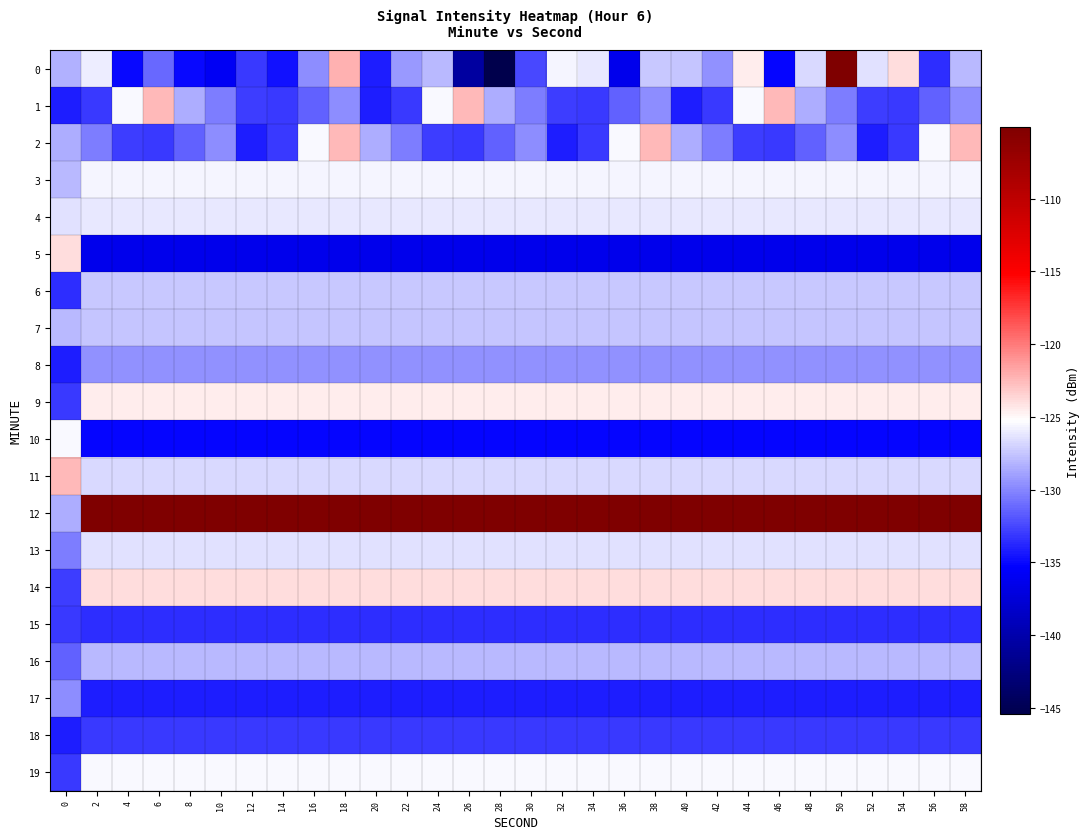

Reading left to right, list all the values displayed in this chart.

0: 0=-128.3	2=-125.9	4=-134.9	6=-131.2	8=-135.0	10=-136.0	12=-133.0	14=-134.6	16=-129.8	18=-122.2	20=-134.1	22=-129.3	24=-127.9	26=-140.6	28=-145.5	30=-132.4	32=-125.6	34=-126.2	36=-136.3	38=-127.3	40=-127.6	42=-129.5	44=-124.6	46=-135.1	48=-126.7	50=-105.0	52=-126.5	54=-123.9	56=-133.6	58=-128.0
1: 0=-134.2	2=-133.0	4=-125.4	6=-122.5	8=-128.5	10=-130.4	12=-132.9	14=-133.0	16=-131.5	18=-129.8	20=-134.2	22=-133.0	24=-125.4	26=-122.5	28=-128.5	30=-130.4	32=-132.9	34=-133.0	36=-131.5	38=-129.8	40=-134.2	42=-133.0	44=-125.4	46=-122.5	48=-128.5	50=-130.4	52=-132.9	54=-133.0	56=-131.5	58=-129.8
2: 0=-128.5	2=-130.4	4=-132.9	6=-133.0	8=-131.5	10=-129.8	12=-134.2	14=-133.0	16=-125.4	18=-122.5	20=-128.5	22=-130.4	24=-132.9	26=-133.0	28=-131.5	30=-129.8	32=-134.2	34=-133.0	36=-125.4	38=-122.5	40=-128.5	42=-130.4	44=-132.9	46=-133.0	48=-131.5	50=-129.8	52=-134.2	54=-133.0	56=-125.4	58=-122.5
3: 0=-128.0	2=-125.6	4=-125.6	6=-125.6	8=-125.6	10=-125.6	12=-125.6	14=-125.6	16=-125.6	18=-125.6	20=-125.6	22=-125.6	24=-125.6	26=-125.6	28=-125.6	30=-125.6	32=-125.6	34=-125.6	36=-125.6	38=-125.6	40=-125.6	42=-125.6	44=-125.6	46=-125.6	48=-125.6	50=-125.6	52=-125.6	54=-125.6	56=-125.6	58=-125.6
4: 0=-126.5	2=-126.2	4=-126.2	6=-126.2	8=-126.2	10=-126.2	12=-126.2	14=-126.2	16=-126.2	18=-126.2	20=-126.2	22=-126.2	24=-126.2	26=-126.2	28=-126.2	30=-126.2	32=-126.2	34=-126.2	36=-126.2	38=-126.2	40=-126.2	42=-126.2	44=-126.2	46=-126.2	48=-126.2	50=-126.2	52=-126.2	54=-126.2	56=-126.2	58=-126.2
5: 0=-123.9	2=-136.3	4=-136.3	6=-136.3	8=-136.3	10=-136.3	12=-136.3	14=-136.3	16=-136.3	18=-136.3	20=-136.3	22=-136.3	24=-136.3	26=-136.3	28=-136.3	30=-136.3	32=-136.3	34=-136.3	36=-136.3	38=-136.3	40=-136.3	42=-136.3	44=-136.3	46=-136.3	48=-136.3	50=-136.3	52=-136.3	54=-136.3	56=-136.3	58=-136.3
6: 0=-133.6	2=-127.3	4=-127.3	6=-127.3	8=-127.3	10=-127.3	12=-127.3	14=-127.3	16=-127.3	18=-127.3	20=-127.3	22=-127.3	24=-127.3	26=-127.3	28=-127.3	30=-127.3	32=-127.3	34=-127.3	36=-127.3	38=-127.3	40=-127.3	42=-127.3	44=-127.3	46=-127.3	48=-127.3	50=-127.3	52=-127.3	54=-127.3	56=-127.3	58=-127.3
7: 0=-128.0	2=-127.6	4=-127.6	6=-127.6	8=-127.6	10=-127.6	12=-127.6	14=-127.6	16=-127.6	18=-127.6	20=-127.6	22=-127.6	24=-127.6	26=-127.6	28=-127.6	30=-127.6	32=-127.6	34=-127.6	36=-127.6	38=-127.6	40=-127.6	42=-127.6	44=-127.6	46=-127.6	48=-127.6	50=-127.6	52=-127.6	54=-127.6	56=-127.6	58=-127.6
8: 0=-134.2	2=-129.5	4=-129.5	6=-129.5	8=-129.5	10=-129.5	12=-129.5	14=-129.5	16=-129.5	18=-129.5	20=-129.5	22=-129.5	24=-129.5	26=-129.5	28=-129.5	30=-129.5	32=-129.5	34=-129.5	36=-129.5	38=-129.5	40=-129.5	42=-129.5	44=-129.5	46=-129.5	48=-129.5	50=-129.5	52=-129.5	54=-129.5	56=-129.5	58=-129.5
9: 0=-133.0	2=-124.6	4=-124.6	6=-124.6	8=-124.6	10=-124.6	12=-124.6	14=-124.6	16=-124.6	18=-124.6	20=-124.6	22=-124.6	24=-124.6	26=-124.6	28=-124.6	30=-124.6	32=-124.6	34=-124.6	36=-124.6	38=-124.6	40=-124.6	42=-124.6	44=-124.6	46=-124.6	48=-124.6	50=-124.6	52=-124.6	54=-124.6	56=-124.6	58=-124.6
10: 0=-125.4	2=-135.1	4=-135.1	6=-135.1	8=-135.1	10=-135.1	12=-135.1	14=-135.1	16=-135.1	18=-135.1	20=-135.1	22=-135.1	24=-135.1	26=-135.1	28=-135.1	30=-135.1	32=-135.1	34=-135.1	36=-135.1	38=-135.1	40=-135.1	42=-135.1	44=-135.1	46=-135.1	48=-135.1	50=-135.1	52=-135.1	54=-135.1	56=-135.1	58=-135.1
11: 0=-122.5	2=-126.7	4=-126.7	6=-126.7	8=-126.7	10=-126.7	12=-126.7	14=-126.7	16=-126.7	18=-126.7	20=-126.7	22=-126.7	24=-126.7	26=-126.7	28=-126.7	30=-126.7	32=-126.7	34=-126.7	36=-126.7	38=-126.7	40=-126.7	42=-126.7	44=-126.7	46=-126.7	48=-126.7	50=-126.7	52=-126.7	54=-126.7	56=-126.7	58=-126.7
12: 0=-128.5	2=-105.0	4=-105.0	6=-105.0	8=-105.0	10=-105.0	12=-105.0	14=-105.0	16=-105.0	18=-105.0	20=-105.0	22=-105.0	24=-105.0	26=-105.0	28=-105.0	30=-105.0	32=-105.0	34=-105.0	36=-105.0	38=-105.0	40=-105.0	42=-105.0	44=-105.0	46=-105.0	48=-105.0	50=-105.0	52=-105.0	54=-105.0	56=-105.0	58=-105.0
13: 0=-130.4	2=-126.5	4=-126.5	6=-126.5	8=-126.5	10=-126.5	12=-126.5	14=-126.5	16=-126.5	18=-126.5	20=-126.5	22=-126.5	24=-126.5	26=-126.5	28=-126.5	30=-126.5	32=-126.5	34=-126.5	36=-126.5	38=-126.5	40=-126.5	42=-126.5	44=-126.5	46=-126.5	48=-126.5	50=-126.5	52=-126.5	54=-126.5	56=-126.5	58=-126.5
14: 0=-132.9	2=-123.9	4=-123.9	6=-123.9	8=-123.9	10=-123.9	12=-123.9	14=-123.9	16=-123.9	18=-123.9	20=-123.9	22=-123.9	24=-123.9	26=-123.9	28=-123.9	30=-123.9	32=-123.9	34=-123.9	36=-123.9	38=-123.9	40=-123.9	42=-123.9	44=-123.9	46=-123.9	48=-123.9	50=-123.9	52=-123.9	54=-123.9	56=-123.9	58=-123.9
15: 0=-133.0	2=-133.6	4=-133.6	6=-133.6	8=-133.6	10=-133.6	12=-133.6	14=-133.6	16=-133.6	18=-133.6	20=-133.6	22=-133.6	24=-133.6	26=-133.6	28=-133.6	30=-133.6	32=-133.6	34=-133.6	36=-133.6	38=-133.6	40=-133.6	42=-133.6	44=-133.6	46=-133.6	48=-133.6	50=-133.6	52=-133.6	54=-133.6	56=-133.6	58=-133.6
16: 0=-131.5	2=-128.0	4=-128.0	6=-128.0	8=-128.0	10=-128.0	12=-128.0	14=-128.0	16=-128.0	18=-128.0	20=-128.0	22=-128.0	24=-128.0	26=-128.0	28=-128.0	30=-128.0	32=-128.0	34=-128.0	36=-128.0	38=-128.0	40=-128.0	42=-128.0	44=-128.0	46=-128.0	48=-128.0	50=-128.0	52=-128.0	54=-128.0	56=-128.0	58=-128.0
17: 0=-129.8	2=-134.2	4=-134.2	6=-134.2	8=-134.2	10=-134.2	12=-134.2	14=-134.2	16=-134.2	18=-134.2	20=-134.2	22=-134.2	24=-134.2	26=-134.2	28=-134.2	30=-134.2	32=-134.2	34=-134.2	36=-134.2	38=-134.2	40=-134.2	42=-134.2	44=-134.2	46=-134.2	48=-134.2	50=-134.2	52=-134.2	54=-134.2	56=-134.2	58=-134.2
18: 0=-134.2	2=-133.0	4=-133.0	6=-133.0	8=-133.0	10=-133.0	12=-133.0	14=-133.0	16=-133.0	18=-133.0	20=-133.0	22=-133.0	24=-133.0	26=-133.0	28=-133.0	30=-133.0	32=-133.0	34=-133.0	36=-133.0	38=-133.0	40=-133.0	42=-133.0	44=-133.0	46=-133.0	48=-133.0	50=-133.0	52=-133.0	54=-133.0	56=-133.0	58=-133.0
19: 0=-133.0	2=-125.4	4=-125.4	6=-125.4	8=-125.4	10=-125.4	12=-125.4	14=-125.4	16=-125.4	18=-125.4	20=-125.4	22=-125.4	24=-125.4	26=-125.4	28=-125.4	30=-125.4	32=-125.4	34=-125.4	36=-125.4	38=-125.4	40=-125.4	42=-125.4	44=-125.4	46=-125.4	48=-125.4	50=-125.4	52=-125.4	54=-125.4	56=-125.4	58=-125.4